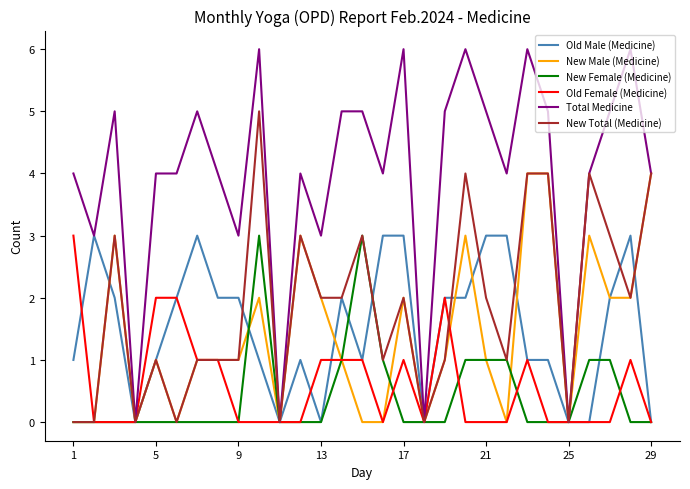

Reading left to right, what are all the values shown in this chart?

Old Male (Medicine): 1	3	2	0	1	2	3	2	2	1	0	1	0	2	1	3	3	0	2	2	3	3	1	1	0	0	2	3	0
New Male (Medicine): 0	0	3	0	1	0	1	1	1	2	0	3	2	1	0	0	2	0	1	3	1	0	4	4	0	3	2	2	4
New Female (Medicine): 0	0	0	0	0	0	0	0	0	3	0	0	0	1	3	1	0	0	0	1	1	1	0	0	0	1	1	0	0
Old Female (Medicine): 3	0	0	0	2	2	1	1	0	0	0	0	1	1	1	0	1	0	2	0	0	0	1	0	0	0	0	1	0
Total Medicine: 4	3	5	0	4	4	5	4	3	6	0	4	3	5	5	4	6	0	5	6	5	4	6	5	0	4	5	6	4
New Total (Medicine): 0	0	3	0	1	0	1	1	1	5	0	3	2	2	3	1	2	0	1	4	2	1	4	4	0	4	3	2	4